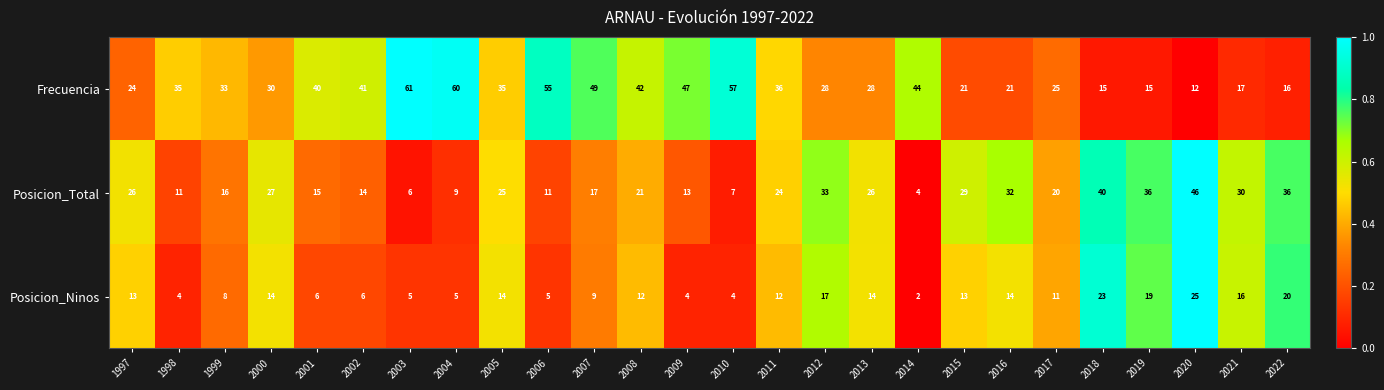

What is the difference between the maximum and minimum values in the Frecuencia series?

49